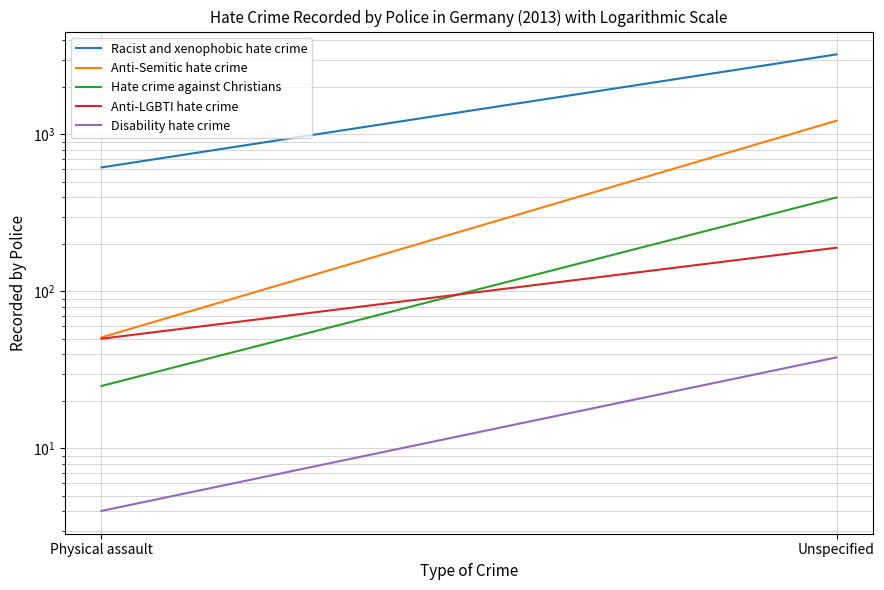

At how many categories does at least one series exceed 2757?

1